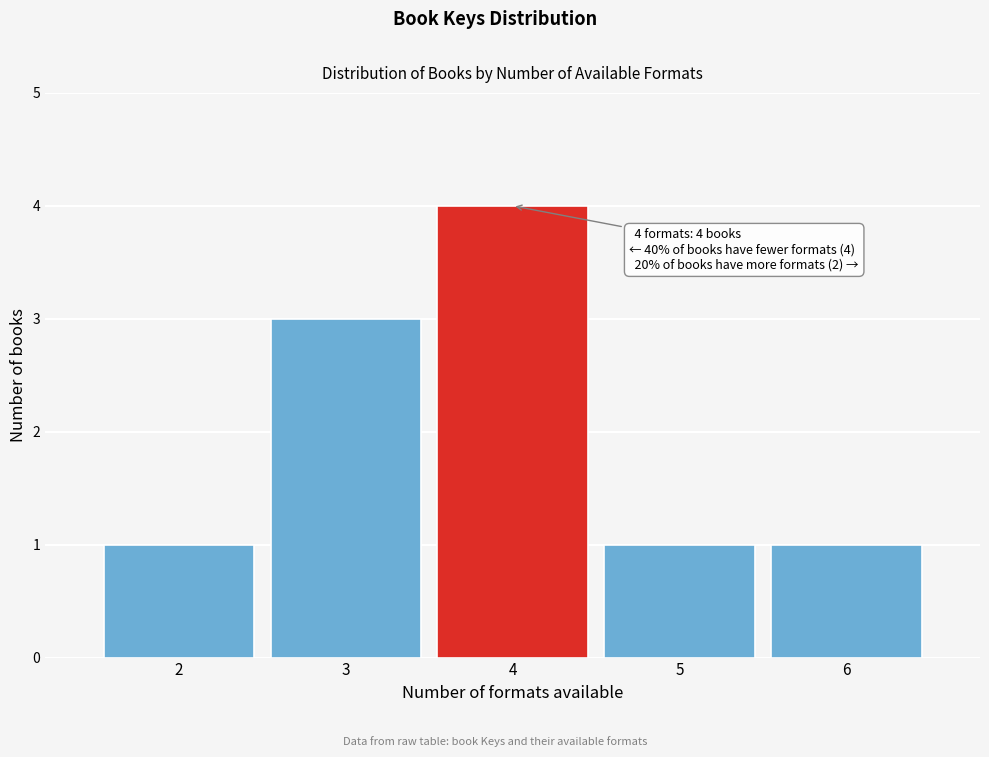

Which range on the x-axis has the tallest bar?

3.5 to 4.5